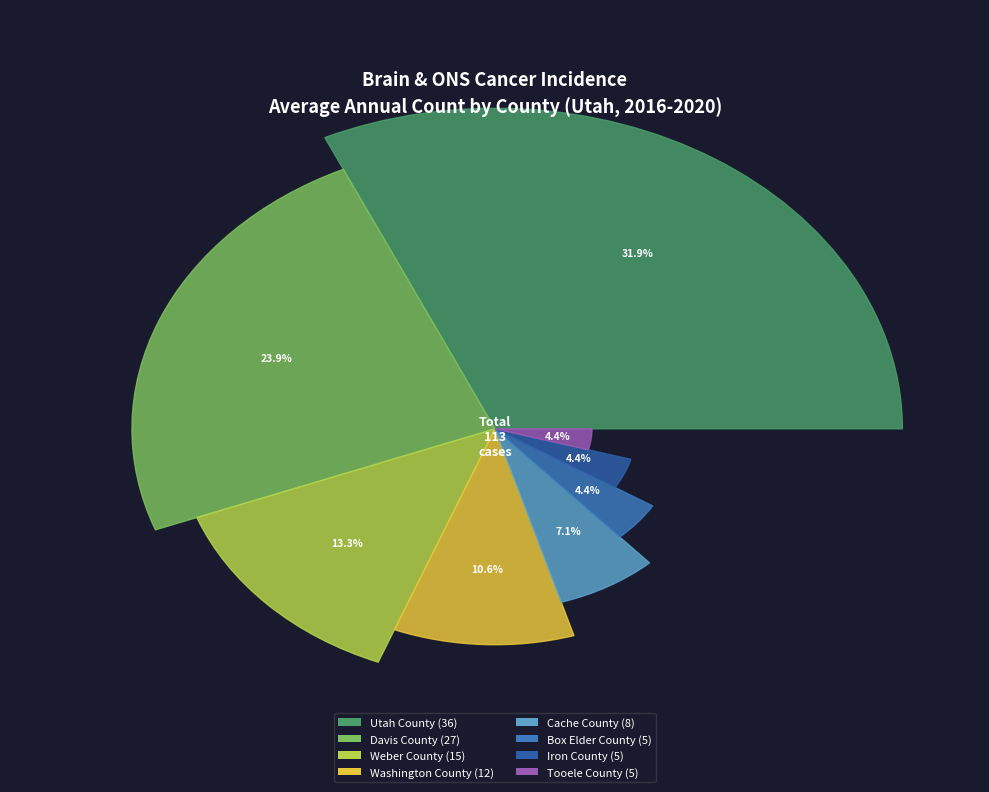

Is it true that Tooele County is 4% of the pie?

True